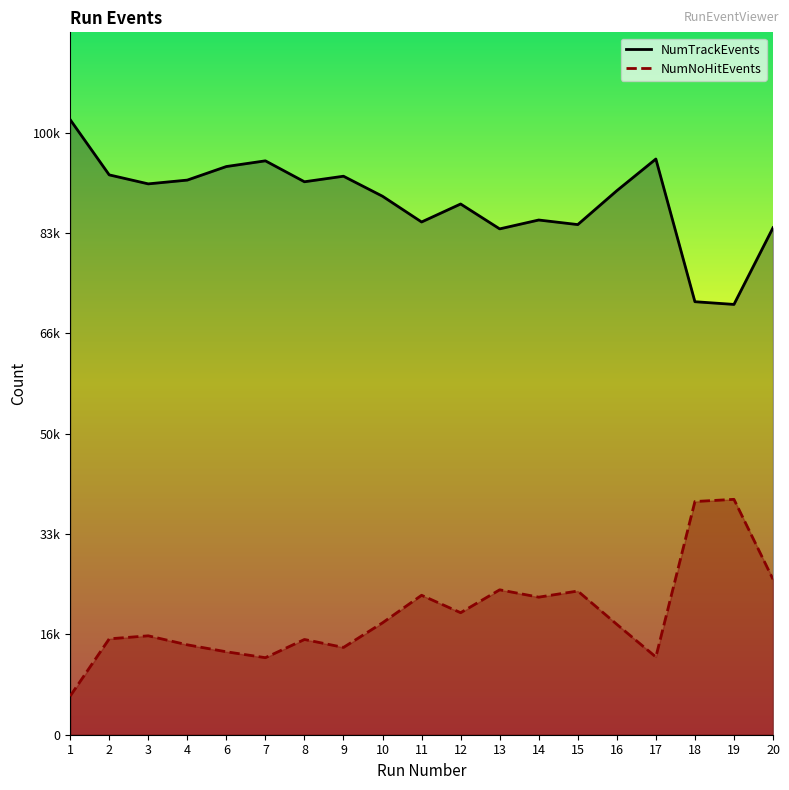

Between 10 and 15, which is larger?

10